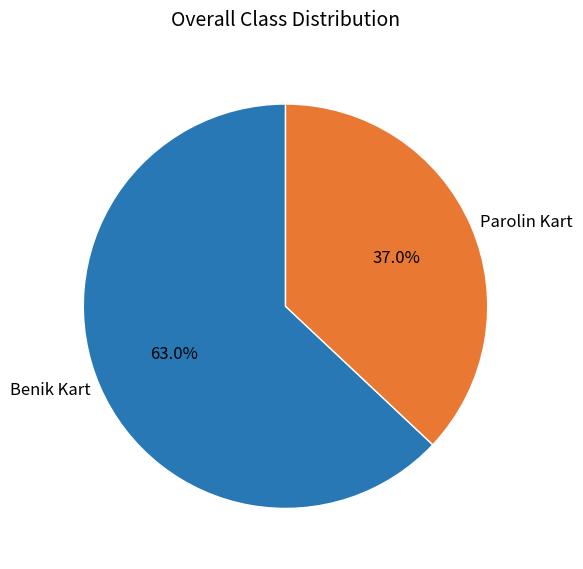

Does Parolin Kart represent more than half of the total?

No